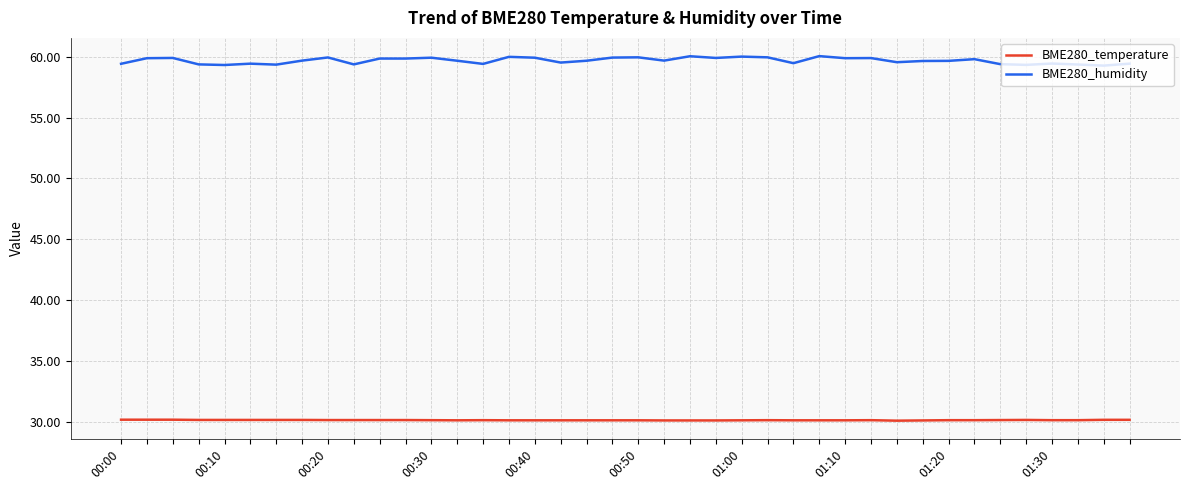

Which series has the largest range (max minus min)?

BME280_humidity